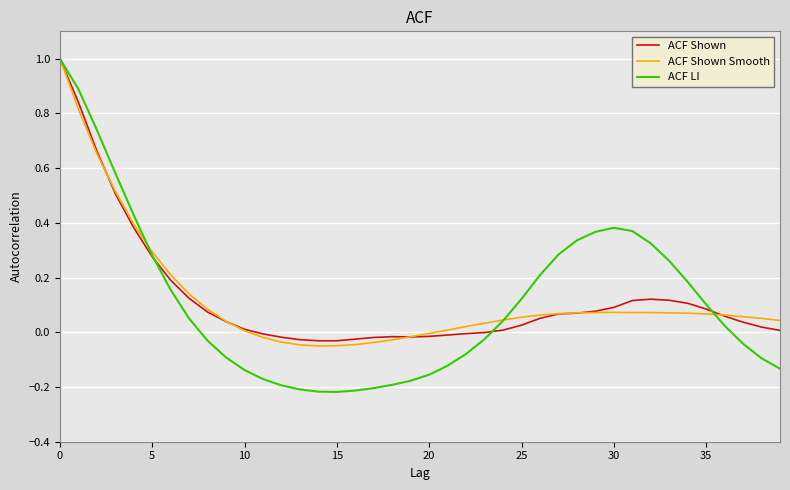

Which series has the largest range (max minus min)?

ACF LI